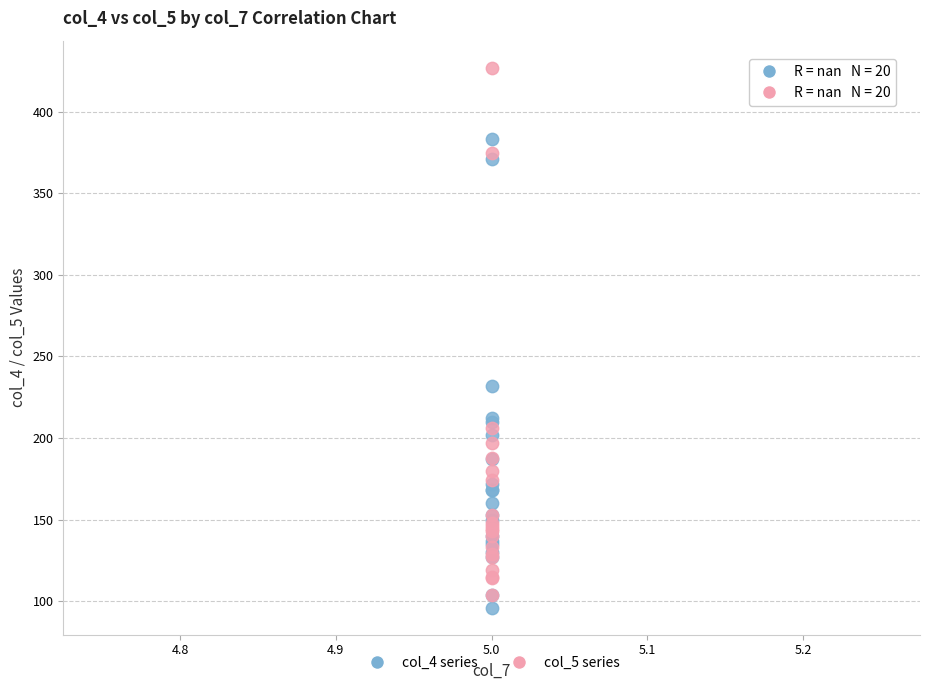

Which series reaches the maximum Y coordinate?

col_5 series